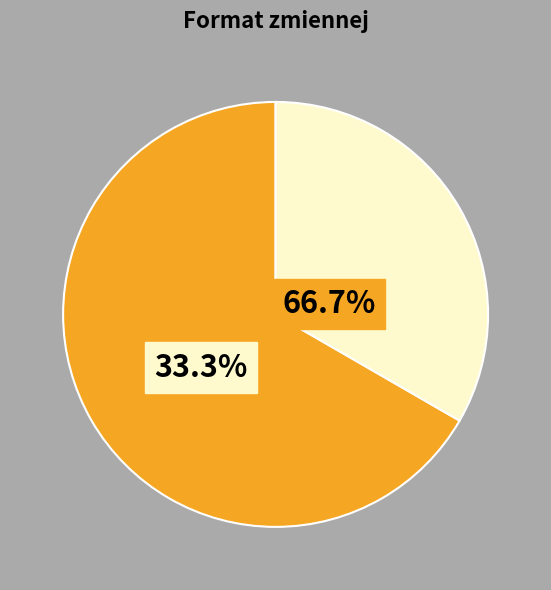

What is the total percentage of inne and tekst?

100.0%